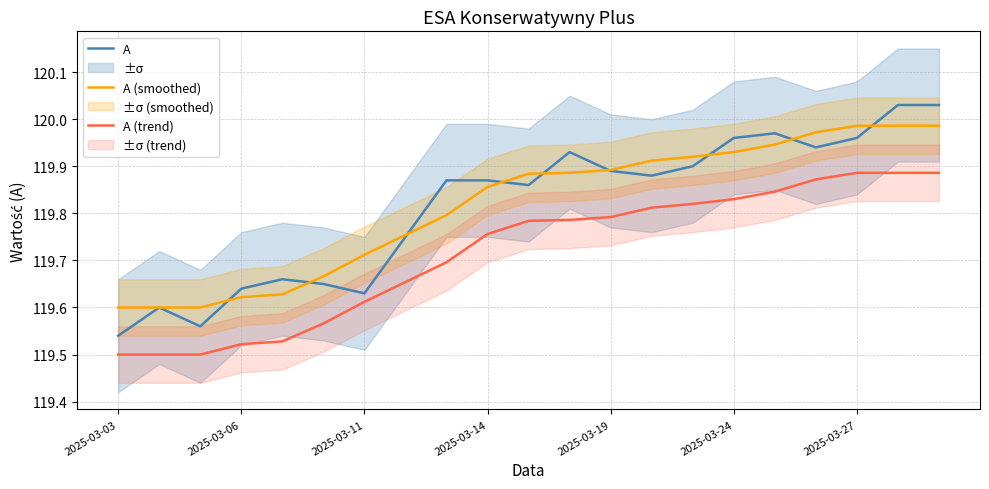

What is the sum of all A (trend) values?

2514.0